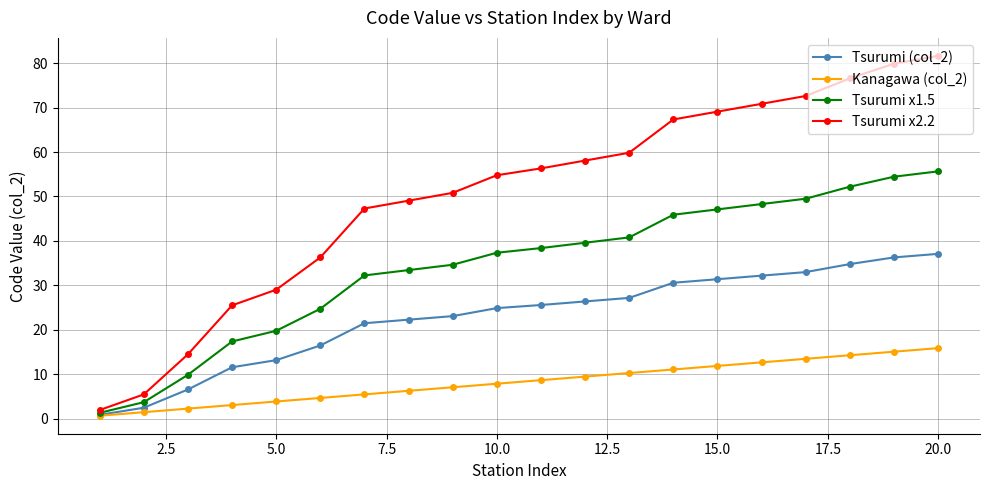

Which series has the largest total across all categories?

Tsurumi x2.2